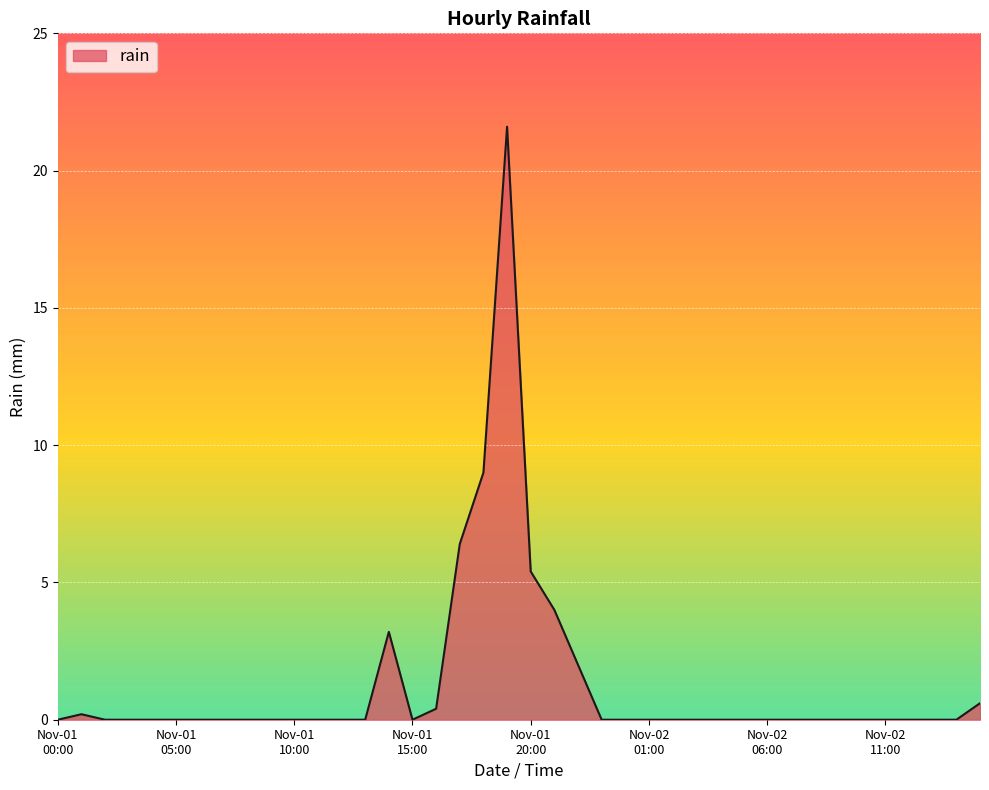

What is the maximum value shown in the chart?

21.6